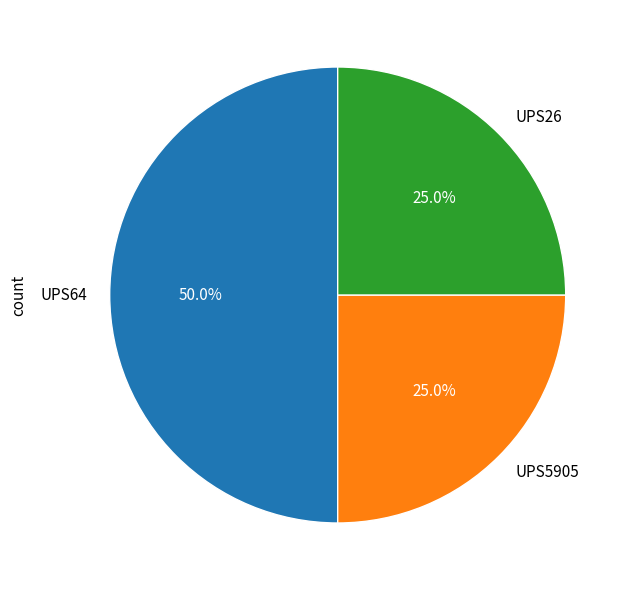

Is the sum of UPS64 and UPS5905 greater than half?

Yes